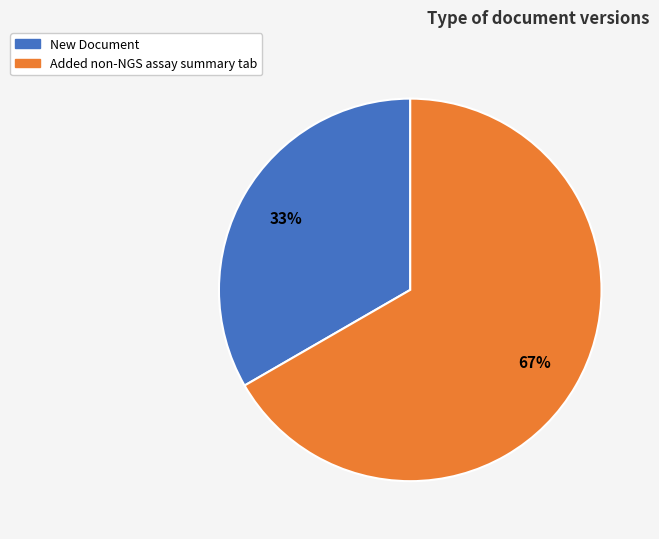

Between Added non-NGS assay summary tab and New Document, which is larger?

Added non-NGS assay summary tab